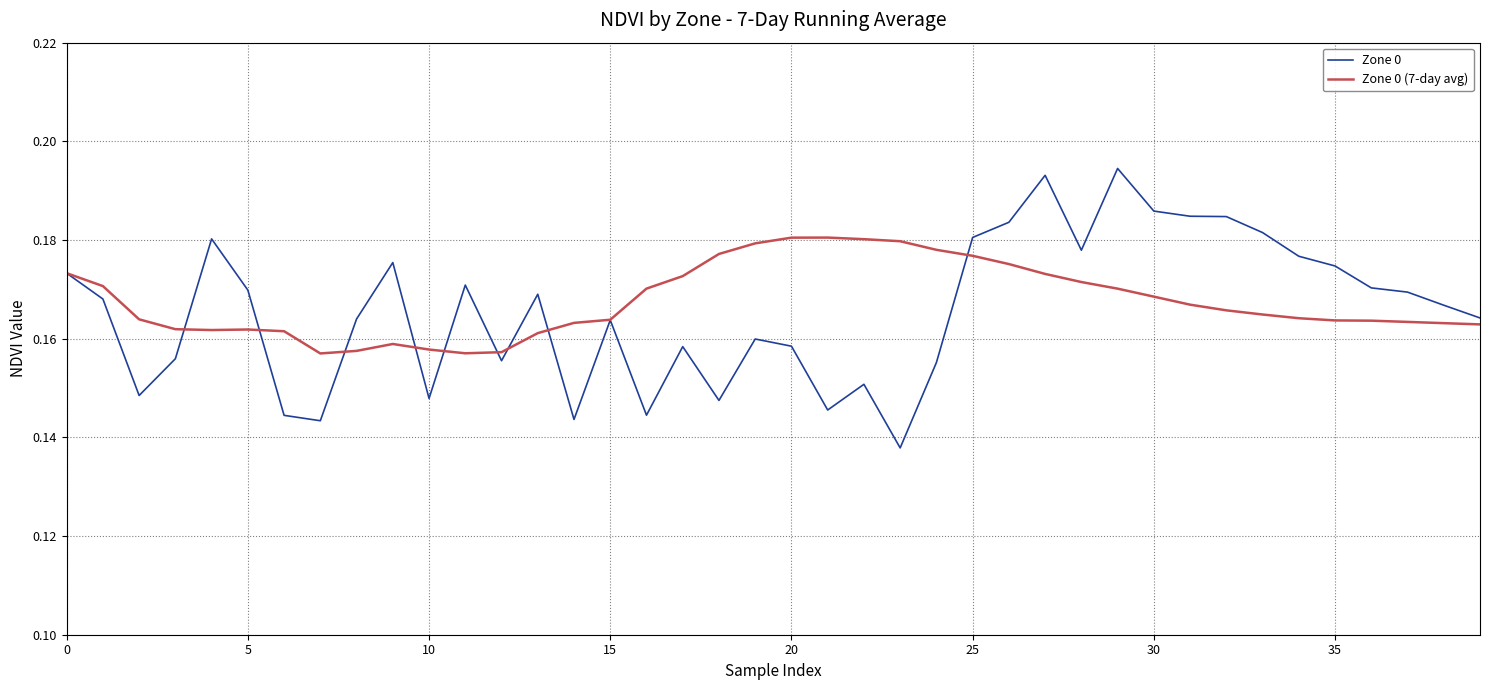

List the series in order of their peak value, lowest first.

Zone 0 (7-day avg), Zone 0